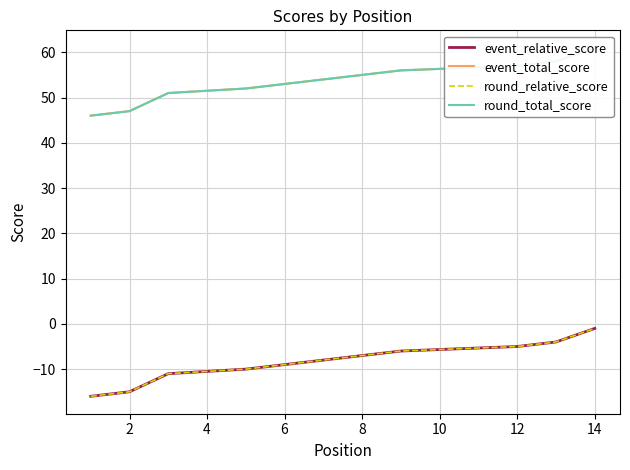

Does the chart have visible grid lines?

Yes